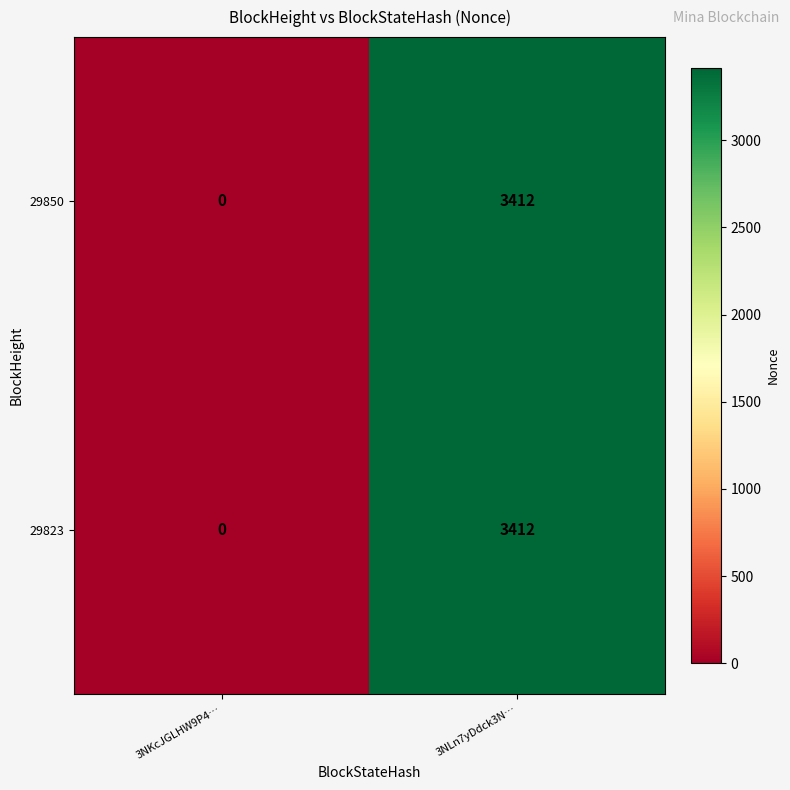

At which category is the sum across all series the highest?

3NLn7yDdck3N…